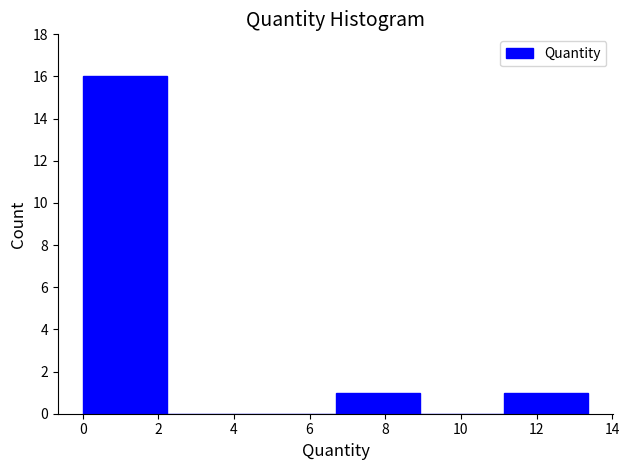

What is the height of the bar covering 11.2 to 13.4 on the x-axis? Neither the bar edges nor the heights are printed on the chart, so give them approximately, as read against the axes.

1